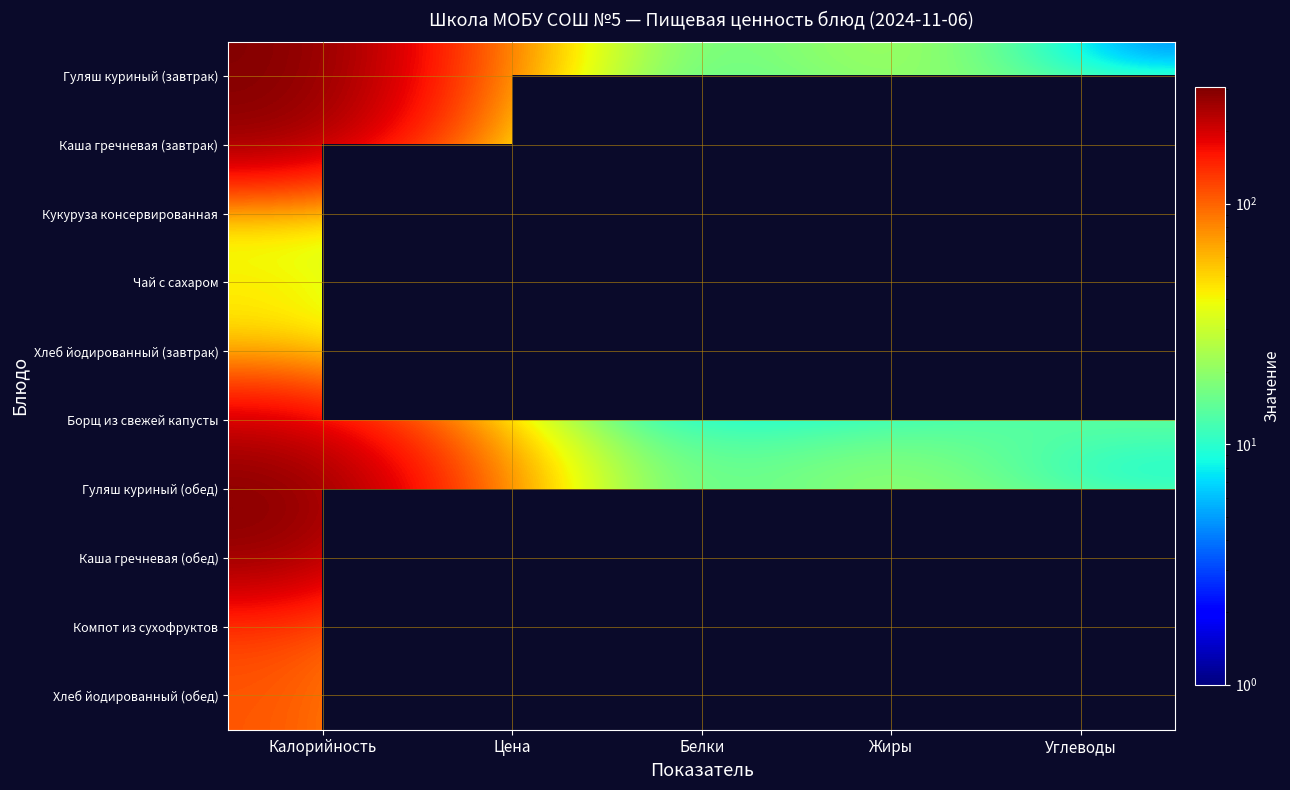

At which label is Гуляш куриный (обед) closest to 154?

Цена